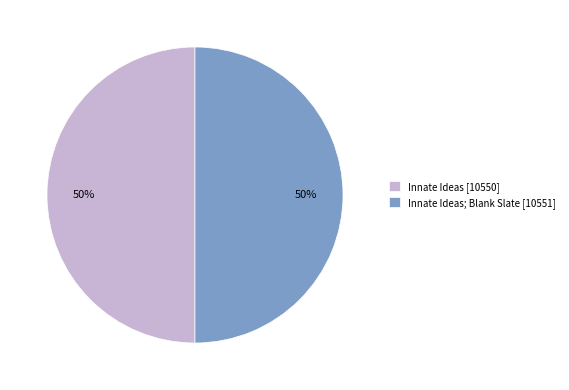

Combined, do Innate Ideas [10550] and Innate Ideas; Blank Slate [10551] account for over 50%?

Yes